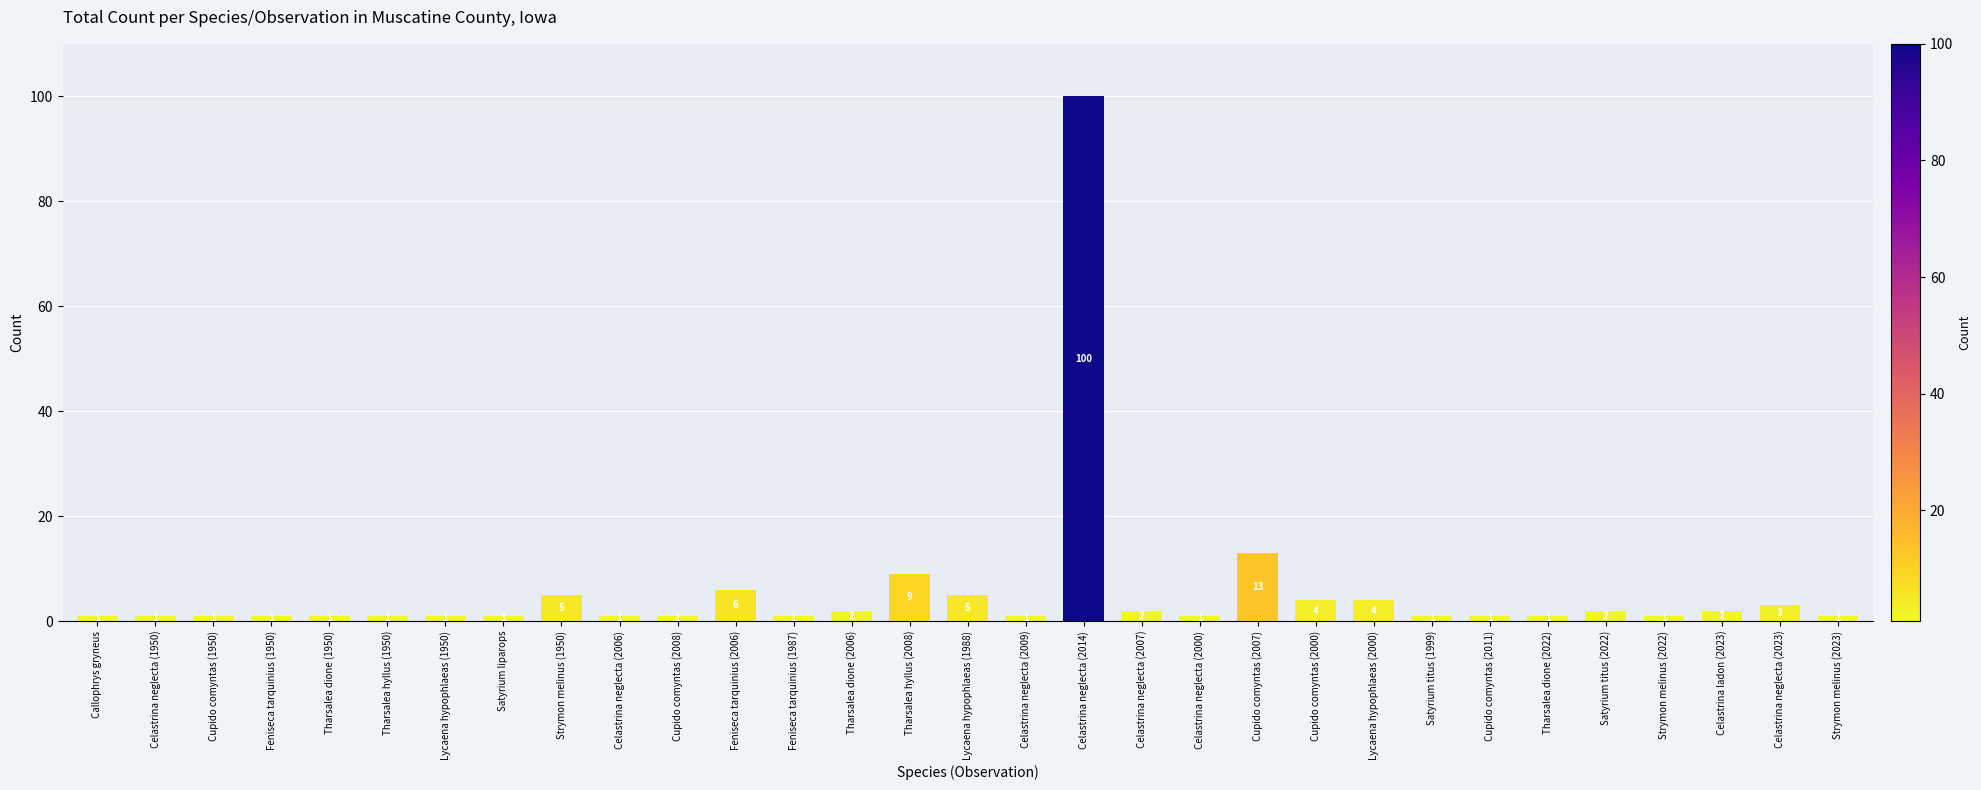

Approximately how many times larger is the value at Satyrium titus (1999) compared to Celastrina neglecta (2009)?

1.0